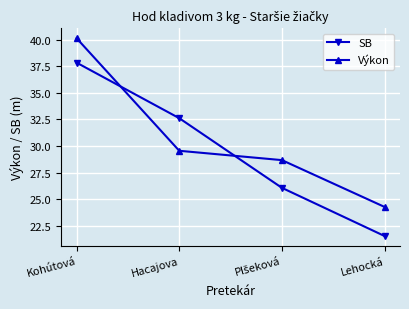

Does the chart have visible grid lines?

Yes